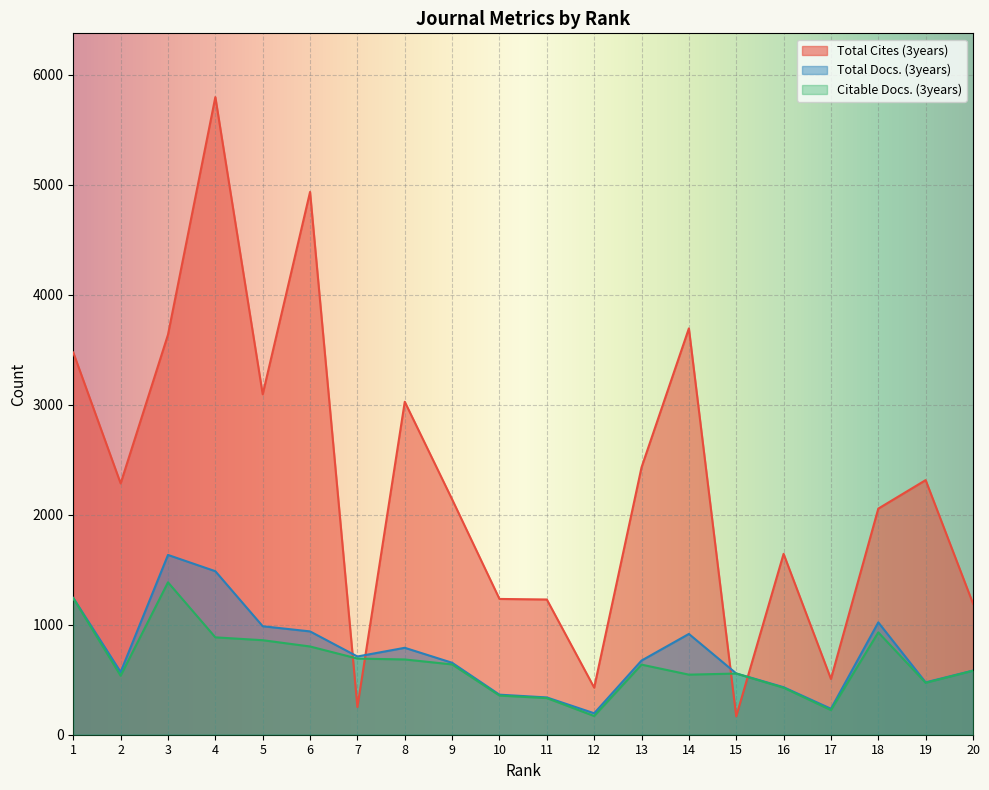

Reading left to right, transcribe all the data shown in this chart.

Total Cites (3years): 3474	2284	3636	5795	3094	4933	252	3026	2139	1234	1229	428	2430	3693	167	1644	507	2055	2314	1192
Total Docs. (3years): 1243	570	1634	1486	986	939	711	790	654	364	339	195	674	916	557	432	236	1021	476	583
Citable Docs. (3years): 1241	536	1385	885	859	802	692	684	639	356	333	170	637	546	556	427	224	930	472	582